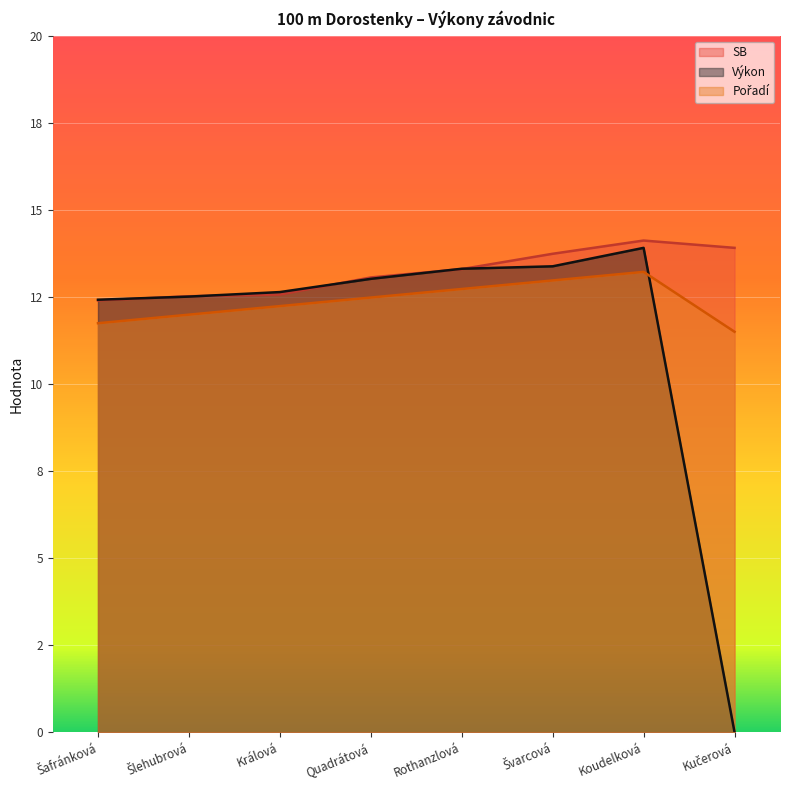

Reading left to right, what are all the values shown in this chart?

SB: 12.4	12.5	12.6	13.1	13.3	13.7	14.1	13.9
Výkon: 12.4	12.5	12.6	13.0	13.3	13.4	13.9	0.0
Pořadí: 11.7	12.0	12.2	12.5	12.7	13.0	13.2	11.5